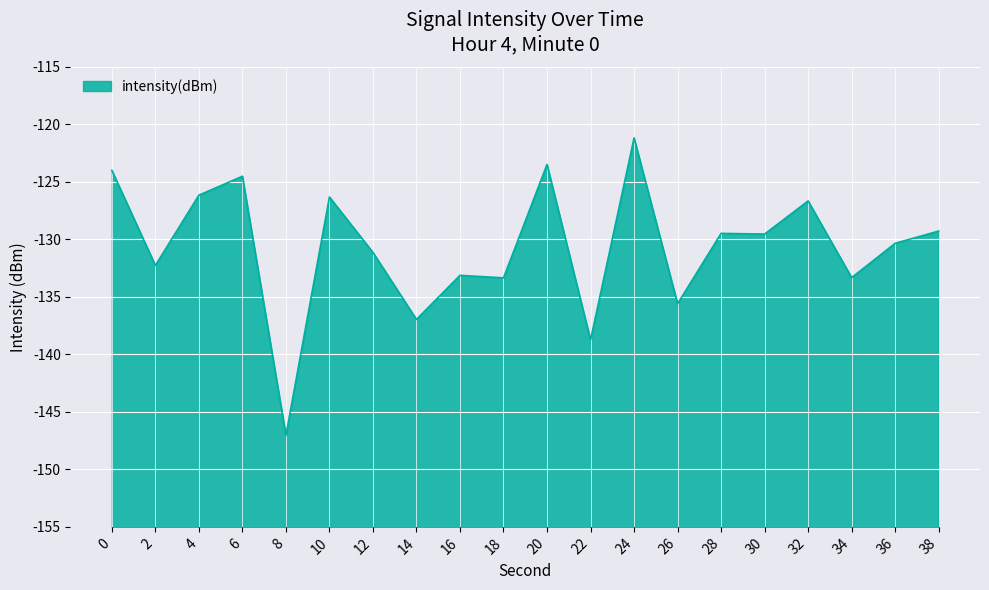

Between 32 and 34, which is larger?

32